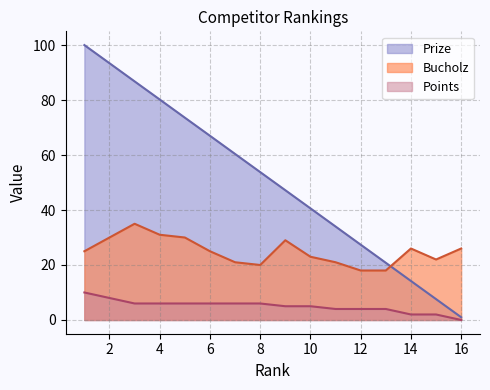

What is the spread (max minus min) of values at 4?

74.2